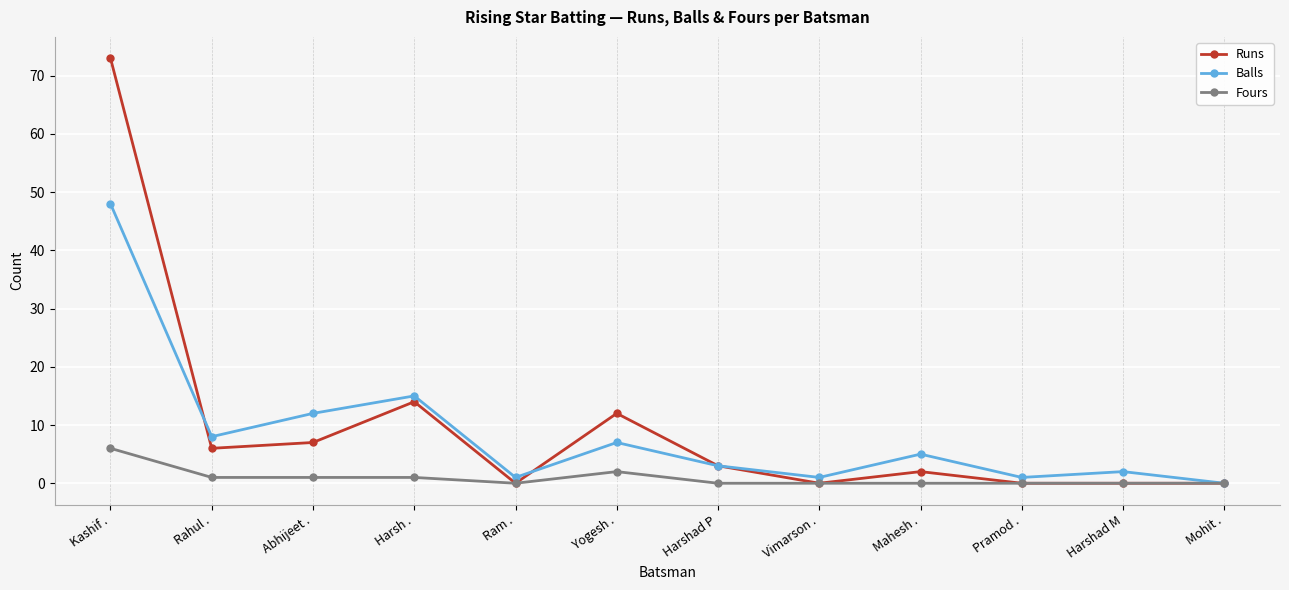

What is the highest value of the Runs series?

73